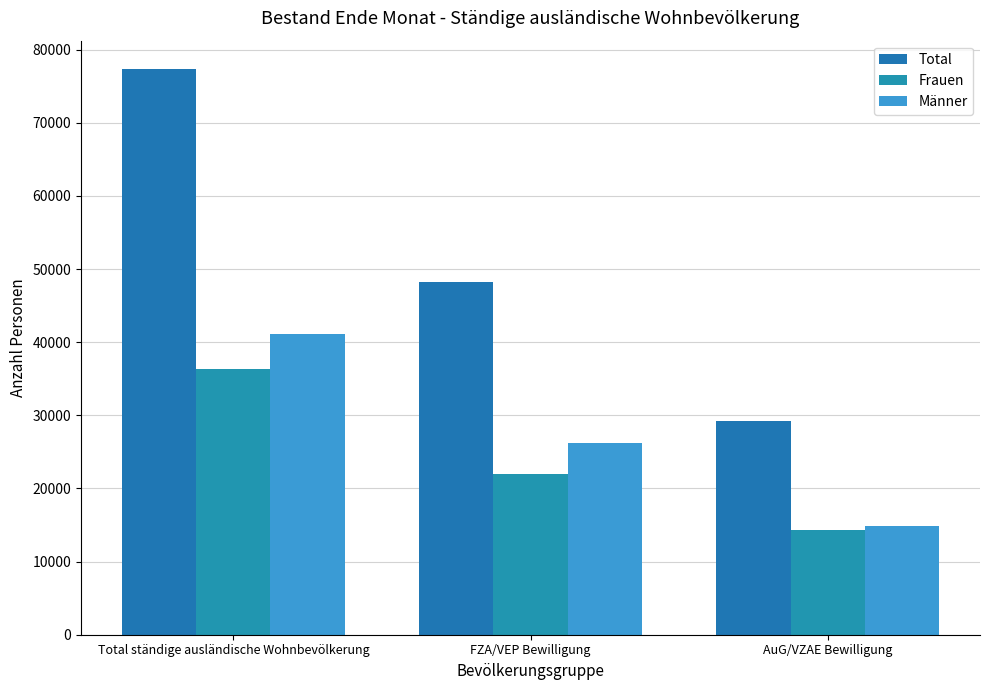

Reading left to right, what are all the values shown in this chart?

Total: Total ständige ausländische Wohnbevölkerung=77356	FZA/VEP Bewilligung=48193	AuG/VZAE Bewilligung=29163
Frauen: Total ständige ausländische Wohnbevölkerung=36304	FZA/VEP Bewilligung=21968	AuG/VZAE Bewilligung=14336
Männer: Total ständige ausländische Wohnbevölkerung=41052	FZA/VEP Bewilligung=26225	AuG/VZAE Bewilligung=14827